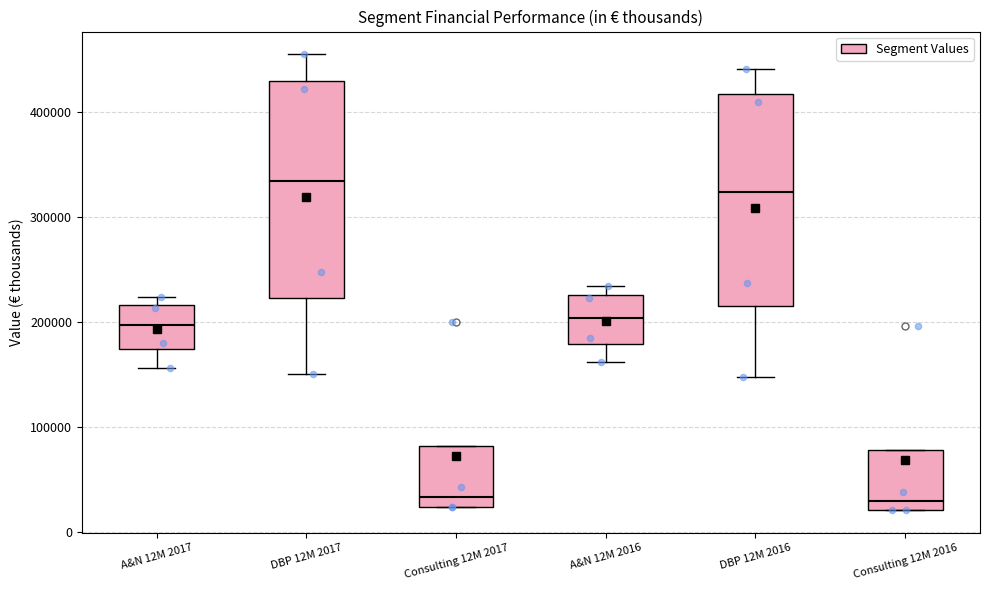

Where does the median line of the box for A&N 12M 2017 sit on the y-axis? The values are not printed on the chart, so give them approximately, as read against the axis.

200000